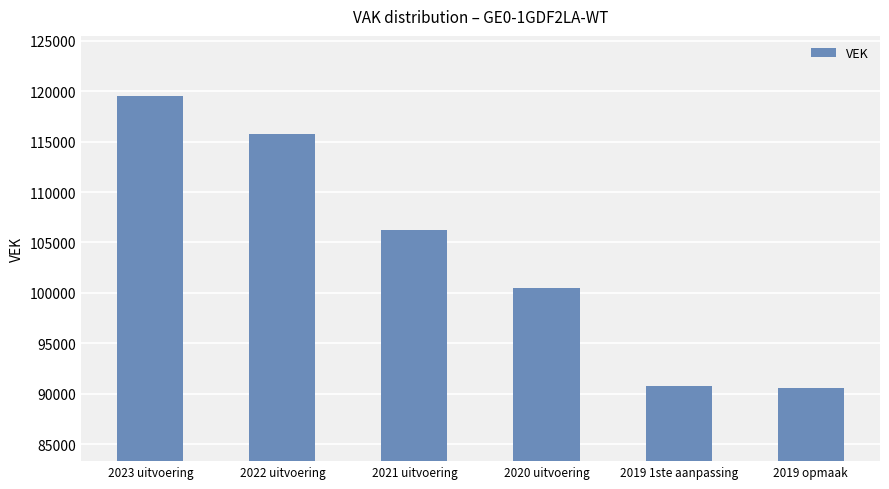

What is the change in value from 2023 uitvoering to 2019 opmaak?

-28954